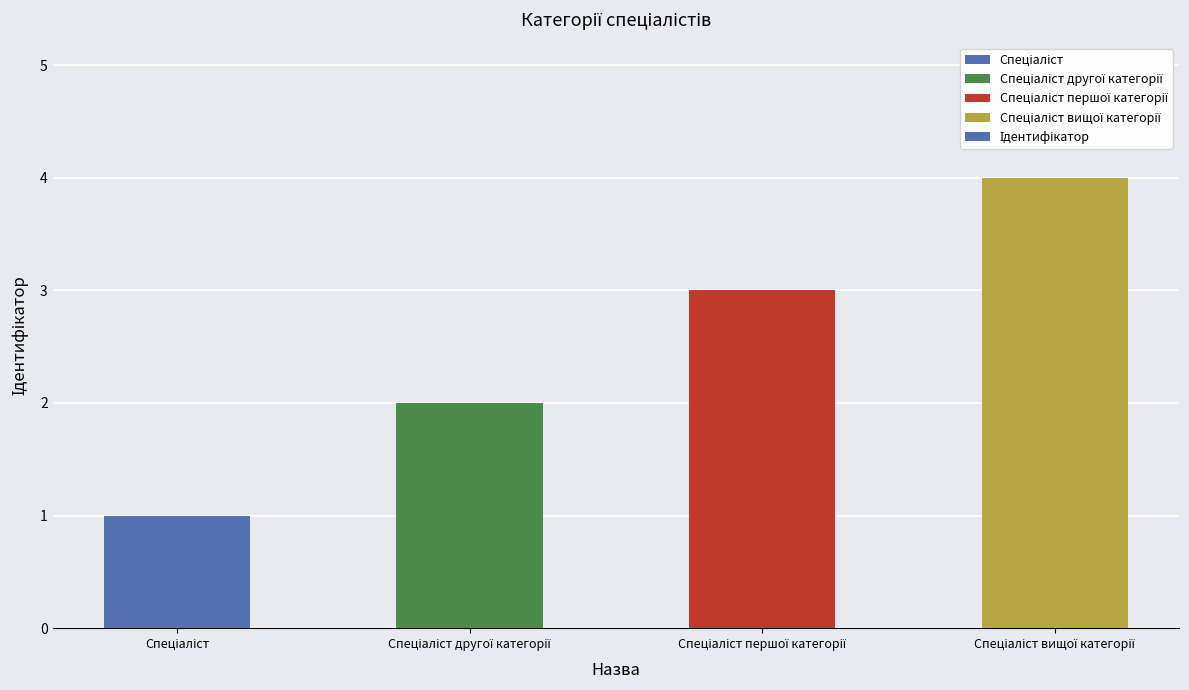

What is the sum of all values?

10